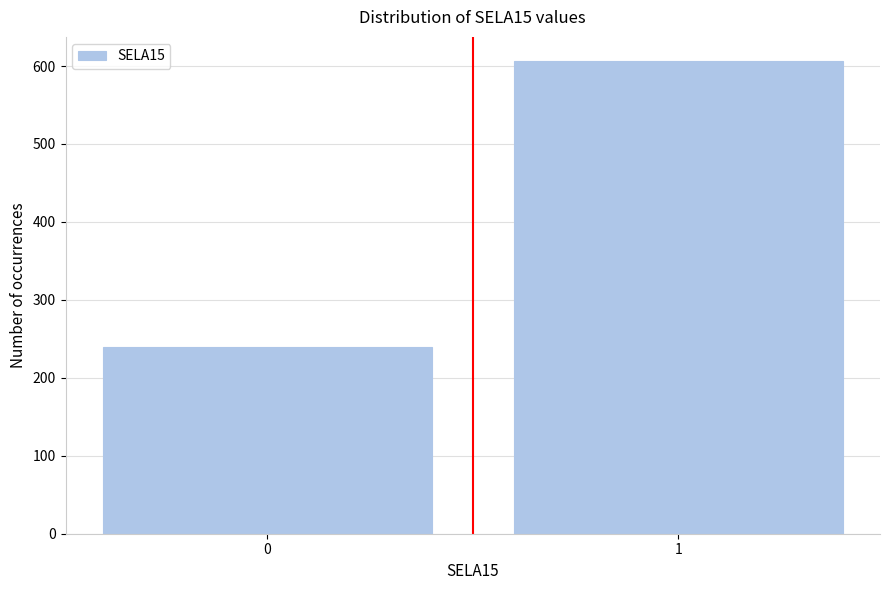

Reading right to left, transcribe all the data shown in this chart.

607	240